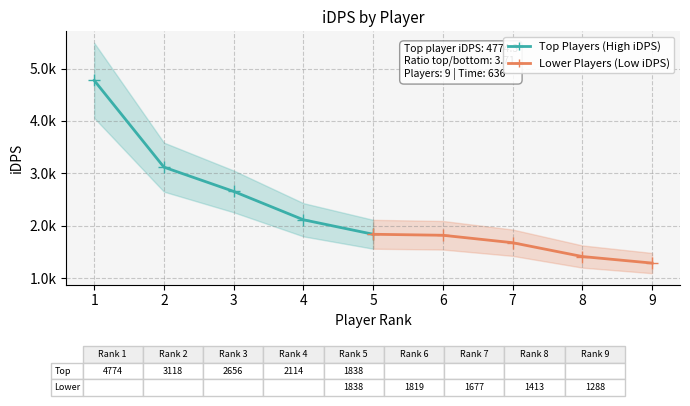

What is the difference between the highest and lowest values at 1?

1299.8